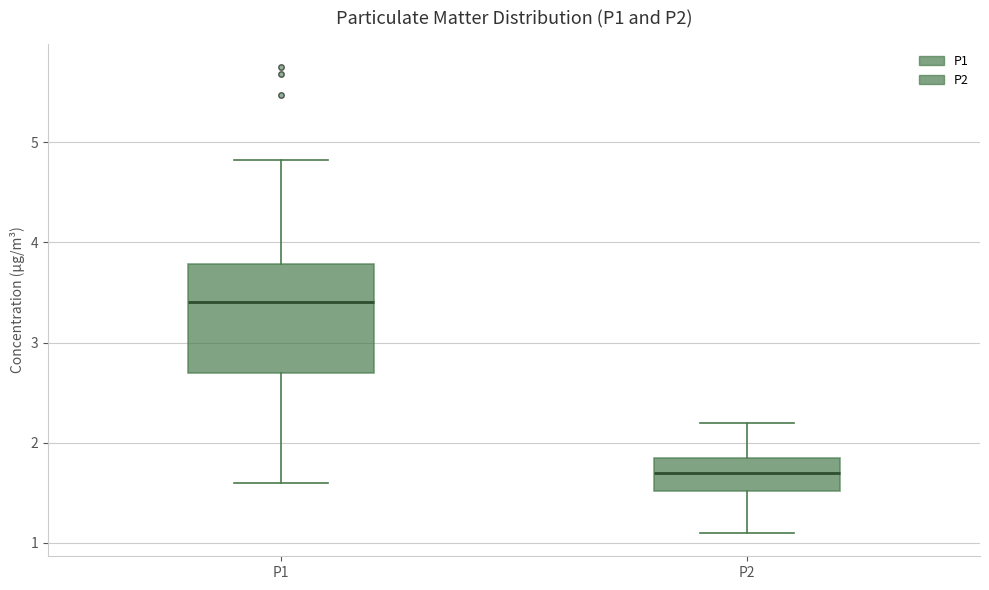

Which box has the lowest median line?

P2